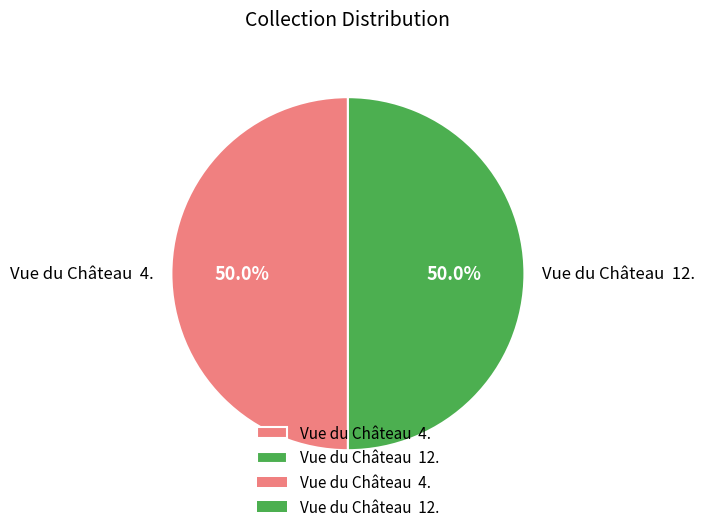

What percentage is NOT represented by Vue du Château 12.?

50.0%